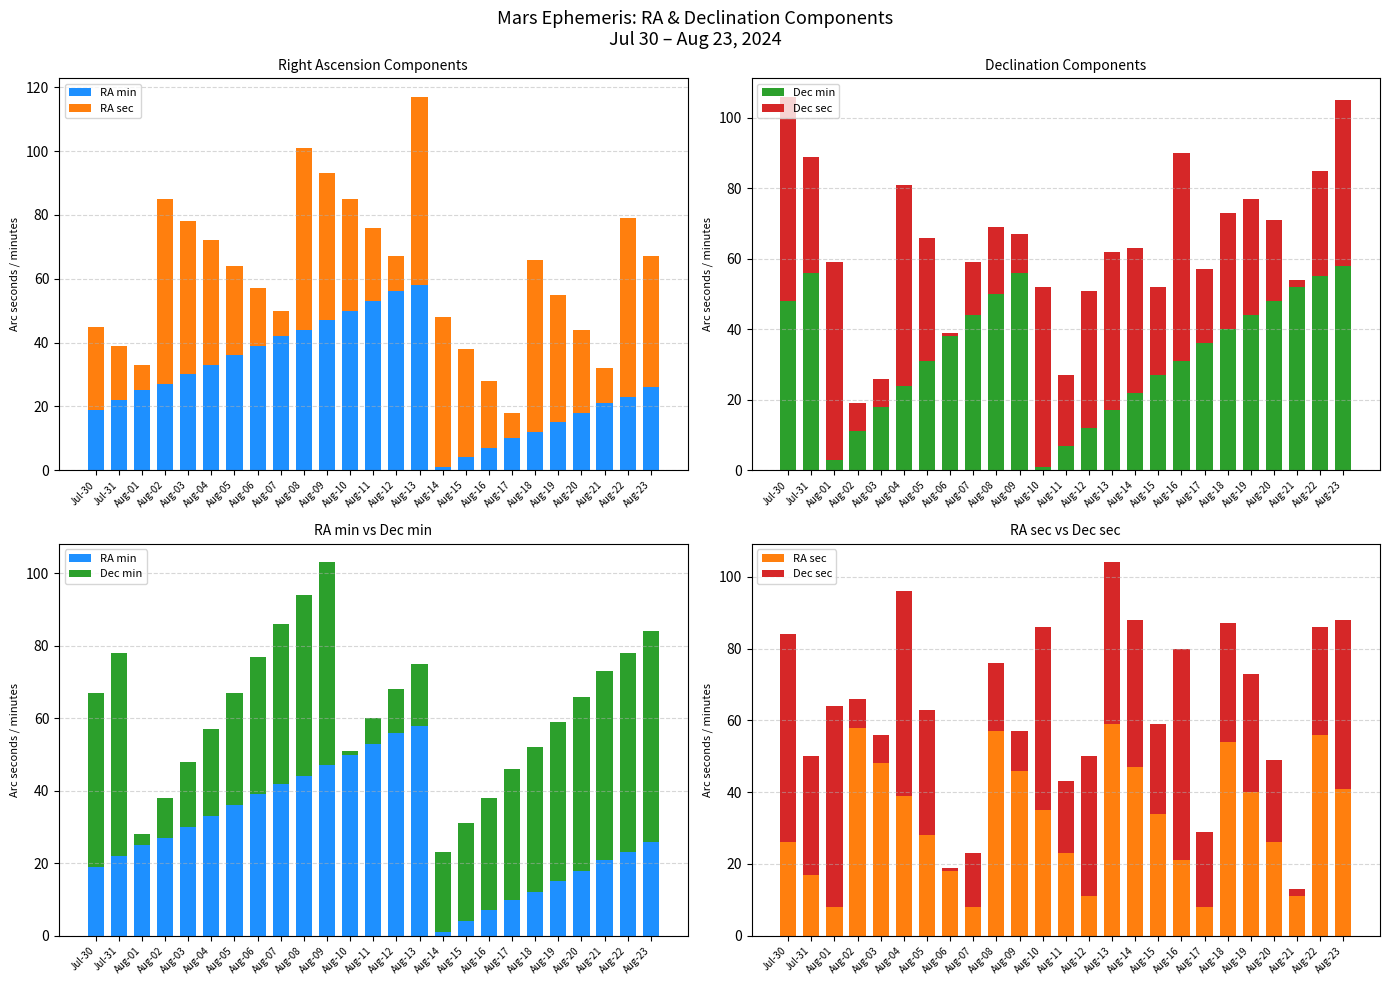

Does the chart contain any negative values?

No